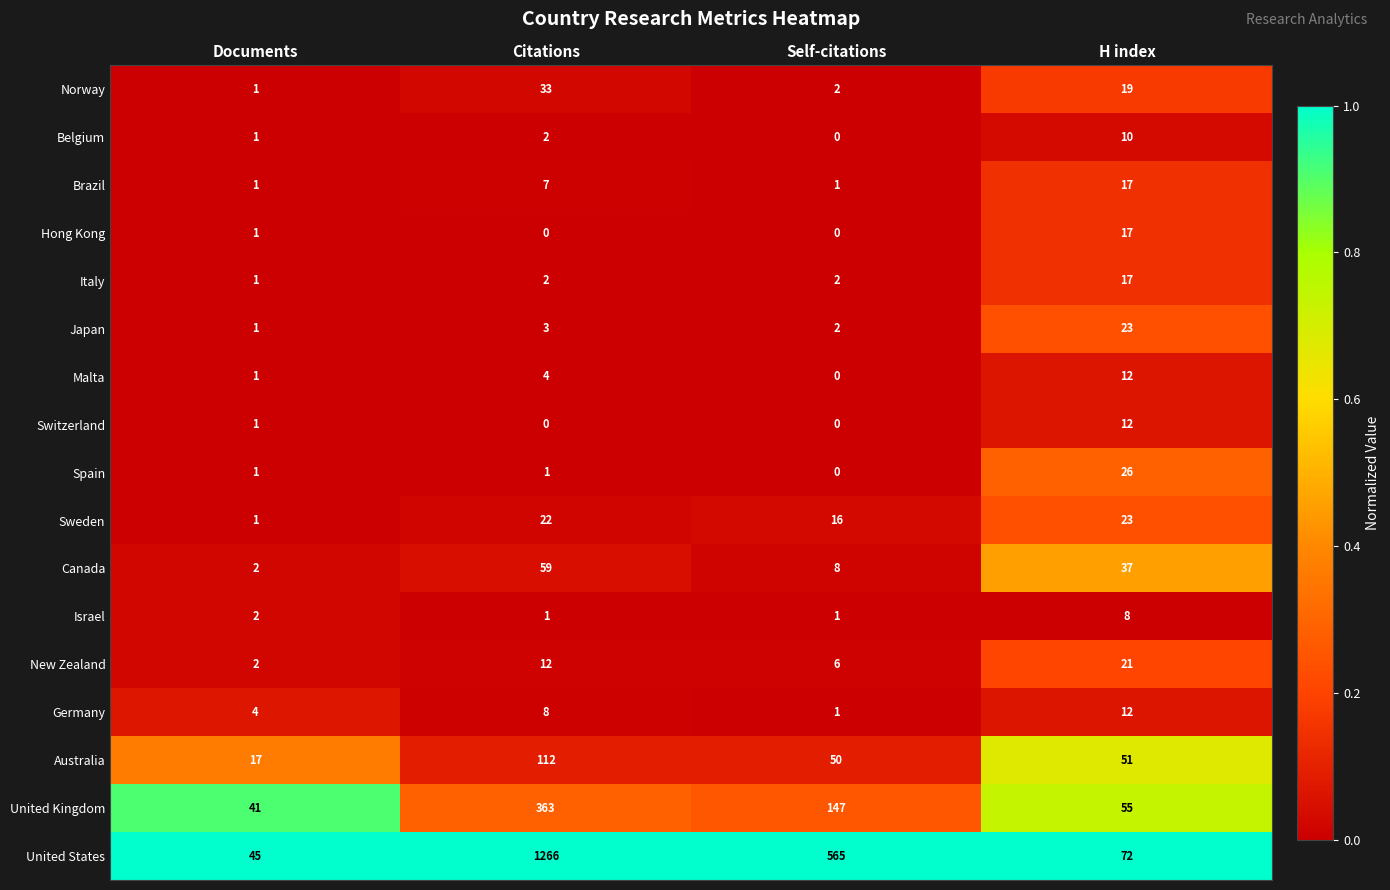

List the labels in order of Australia value, largest first.

Citations, H index, Self-citations, Documents